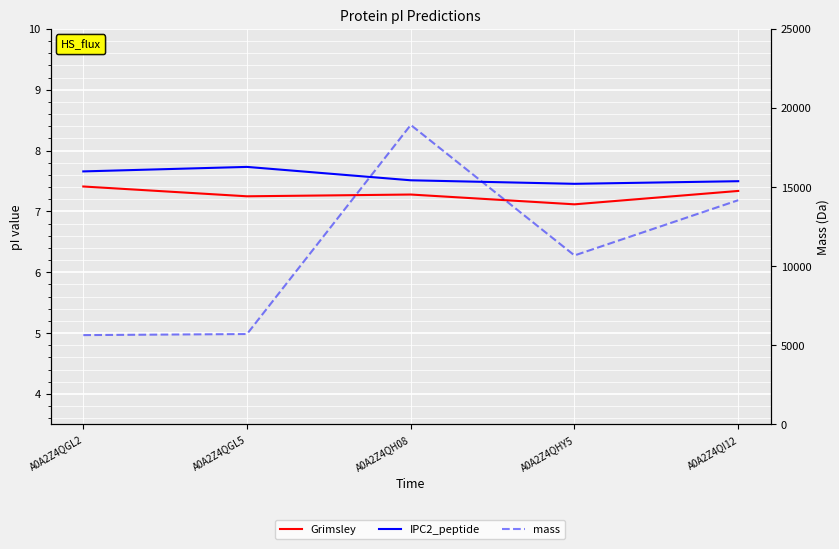

How many lines are shown in the chart?

3